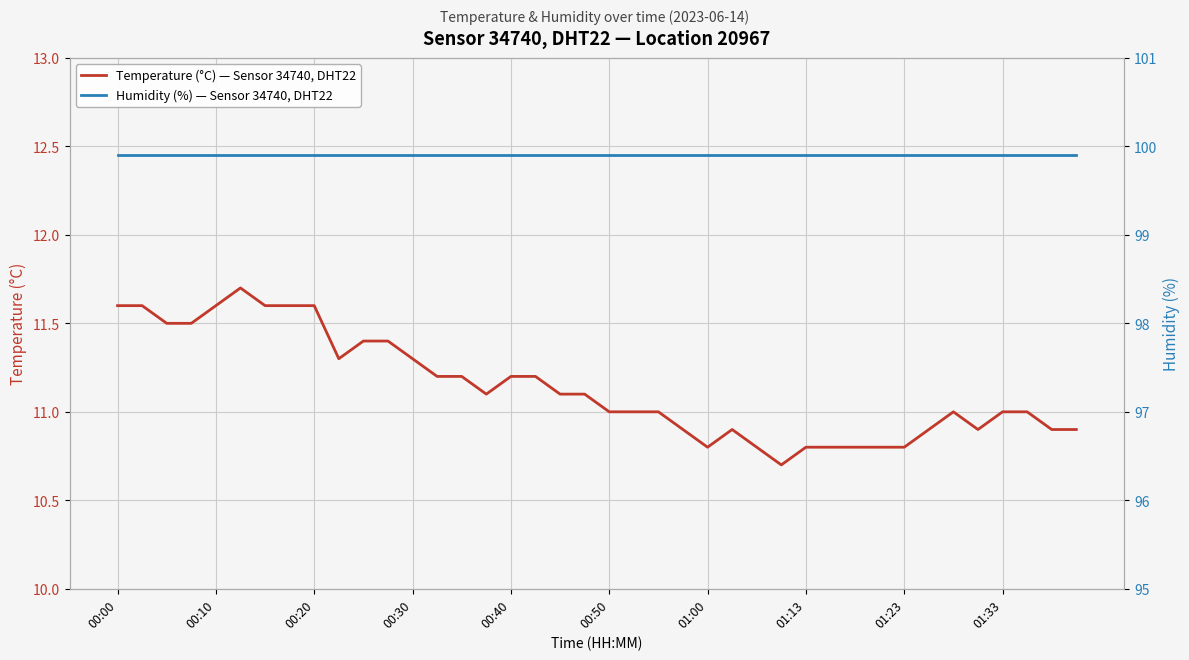

What is the sum of the Temperature (°C) — Sensor 34740, DHT22 values at 00:30 and 01:23?

22.1